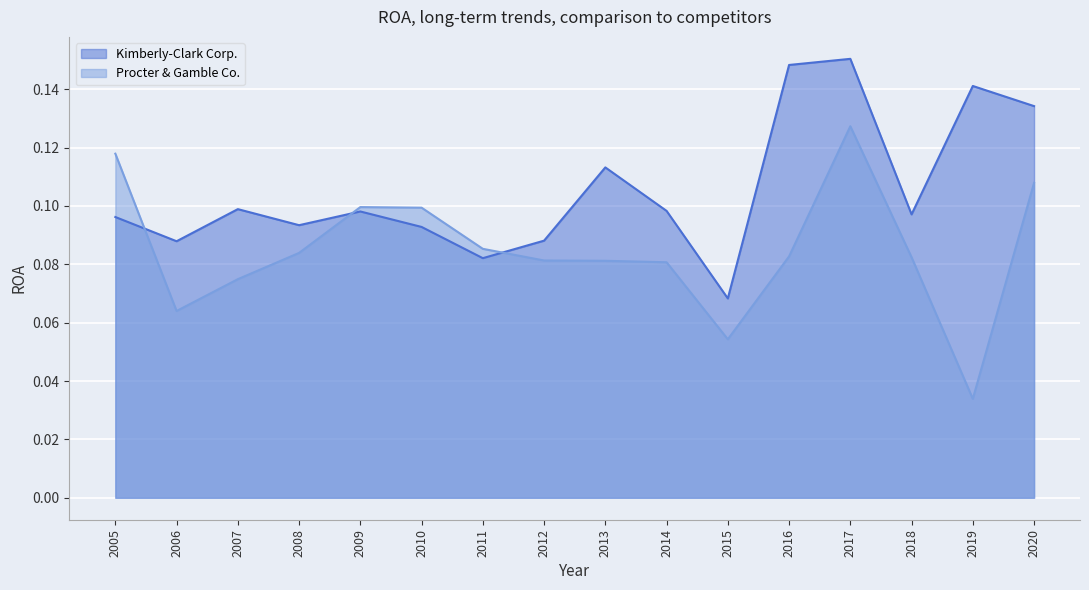

What is the value of the Procter & Gamble Co. point at the 10th from the left?

0.1